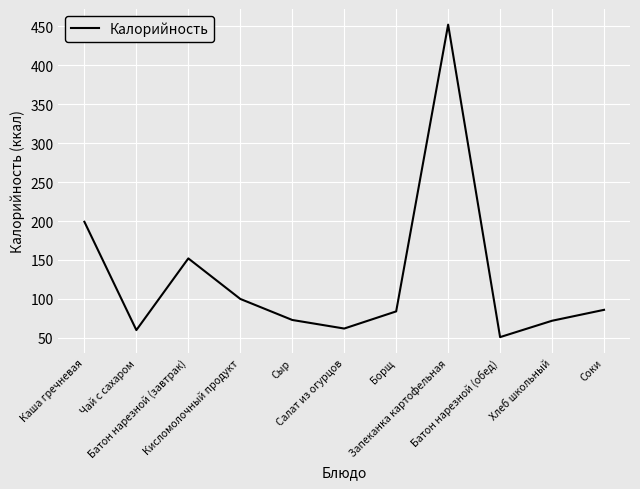

Read the value at Борщ.

84